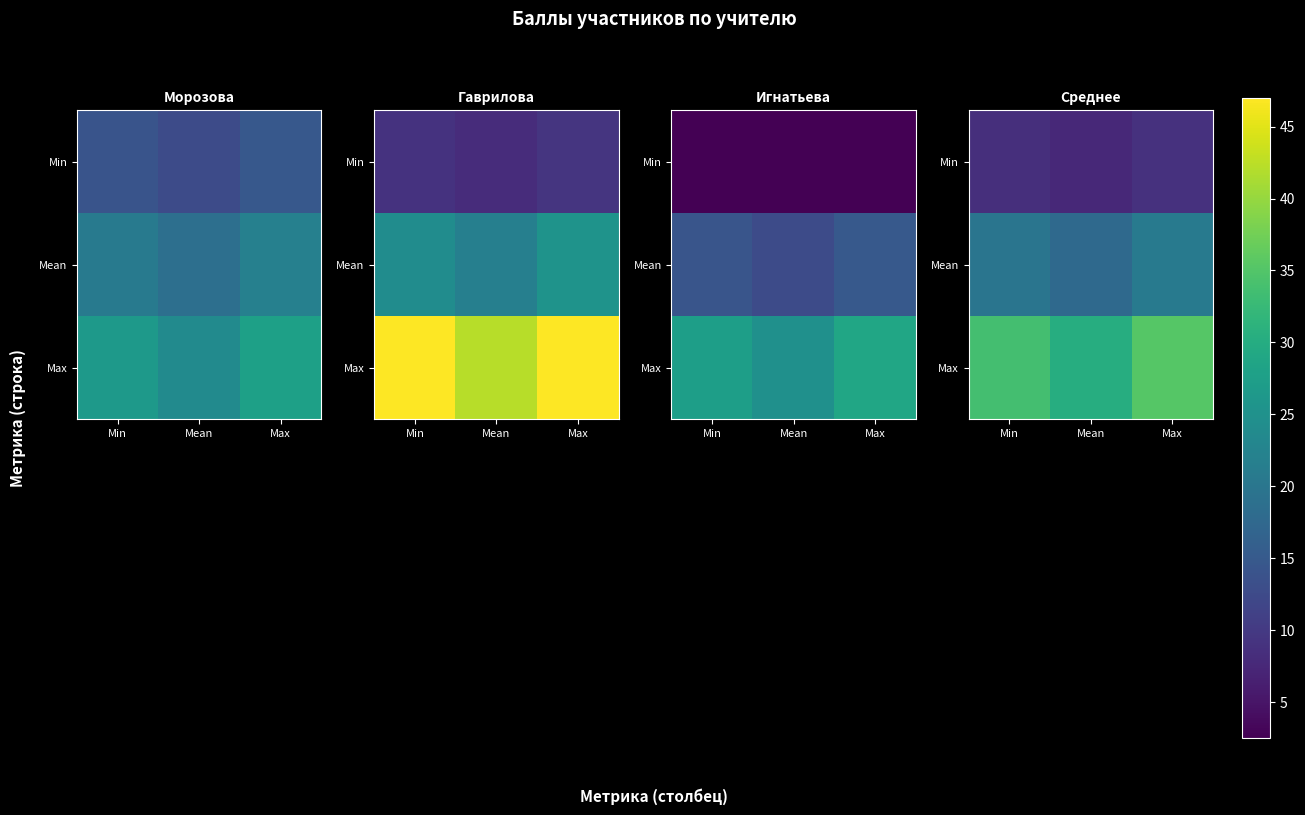

The Mean series shows 10.7 at Min. True or false?

False